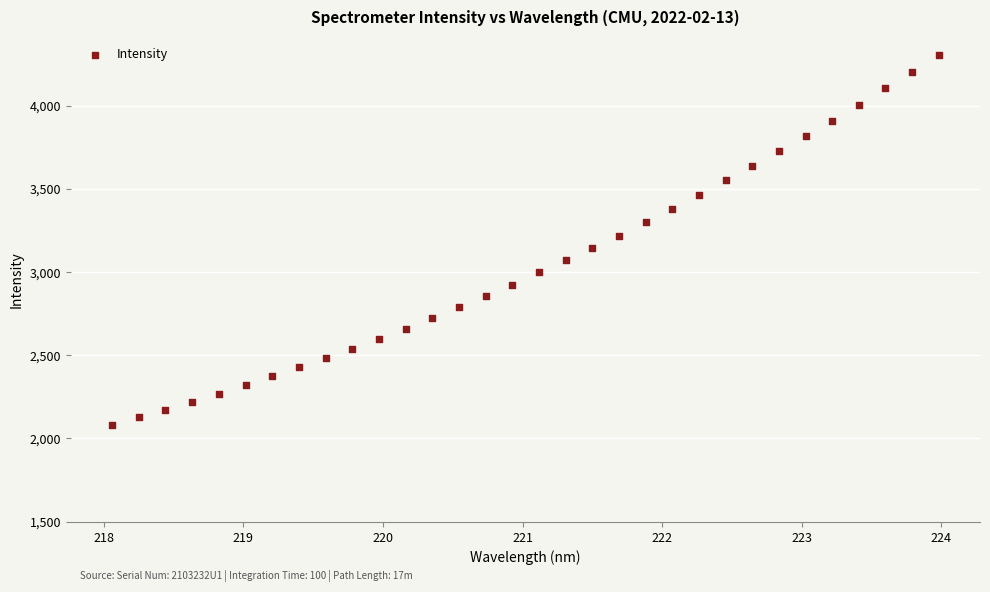

What is the range of Y values (max minus min)?

2219.8